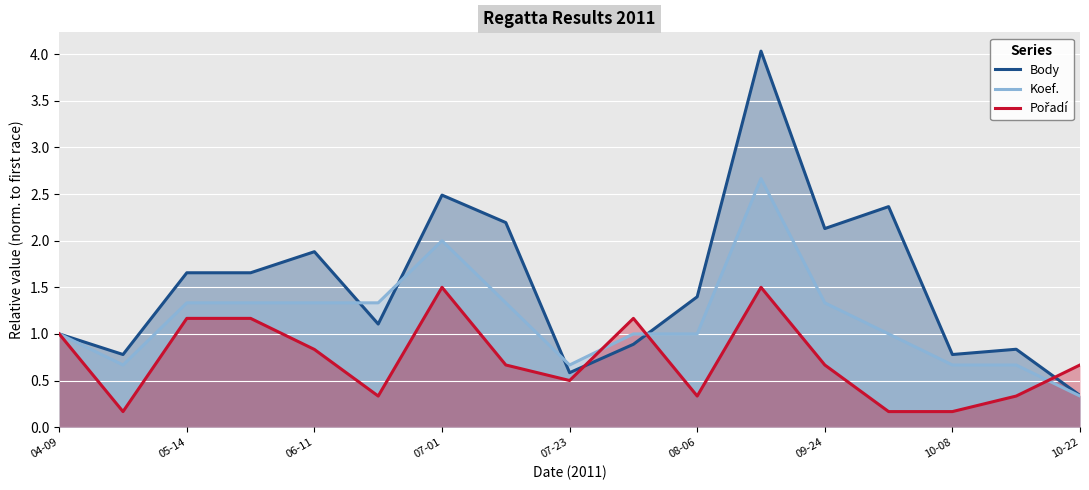

True or false: Body has more than 0 points higher than both neighbors.

True